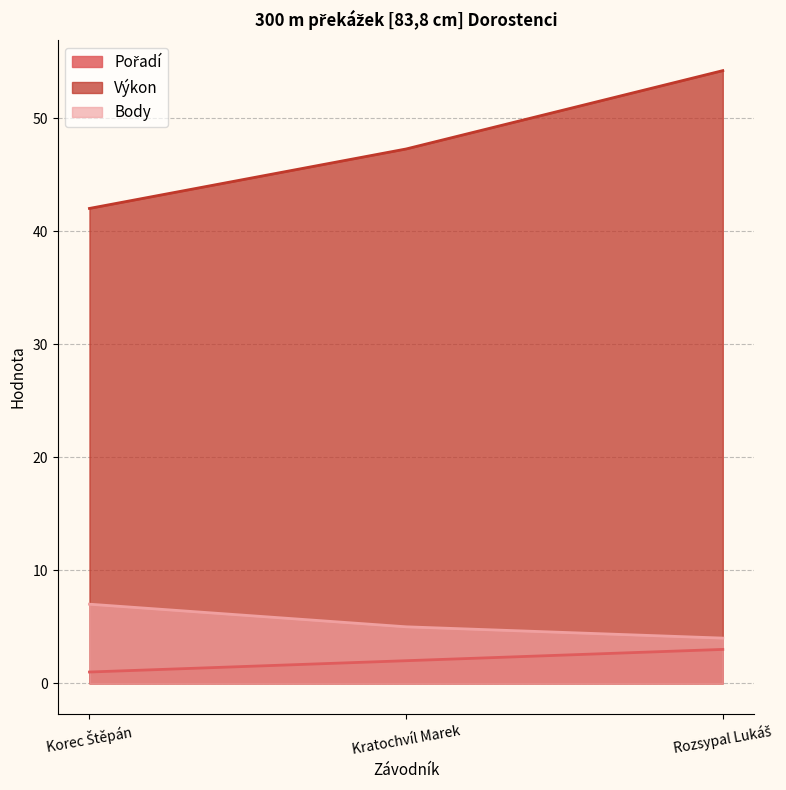

Is it true that Výkon equals 62.3 at Kratochvíl Marek?

False